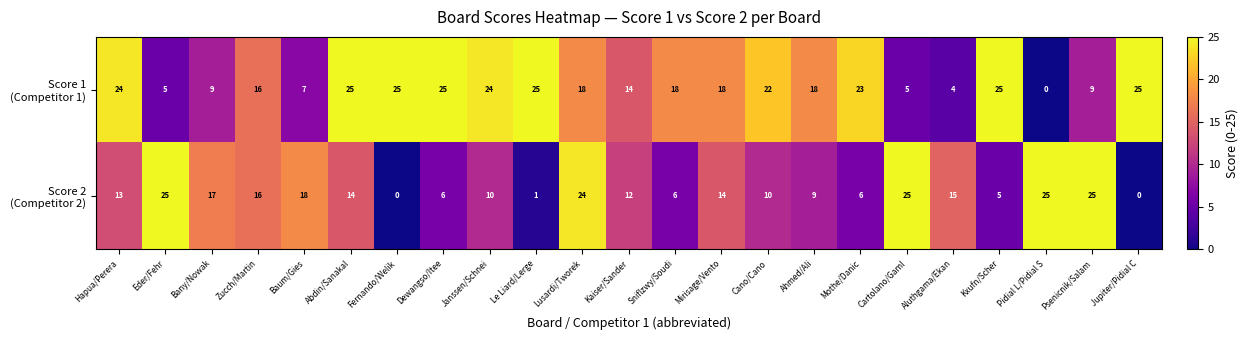

Count the number of data series in this chart.

2